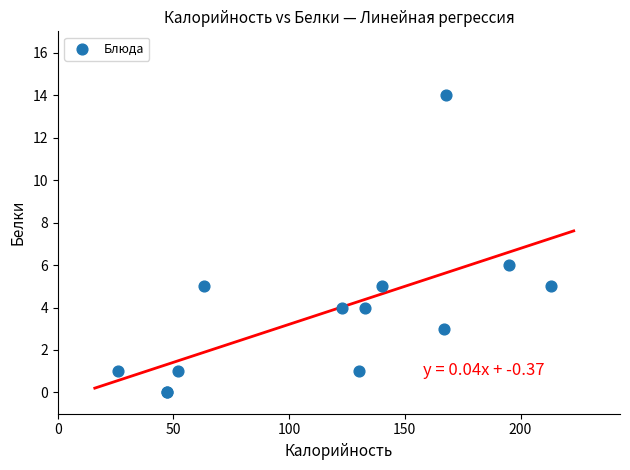

What Y value in the scatter plot is closest to 7?

6